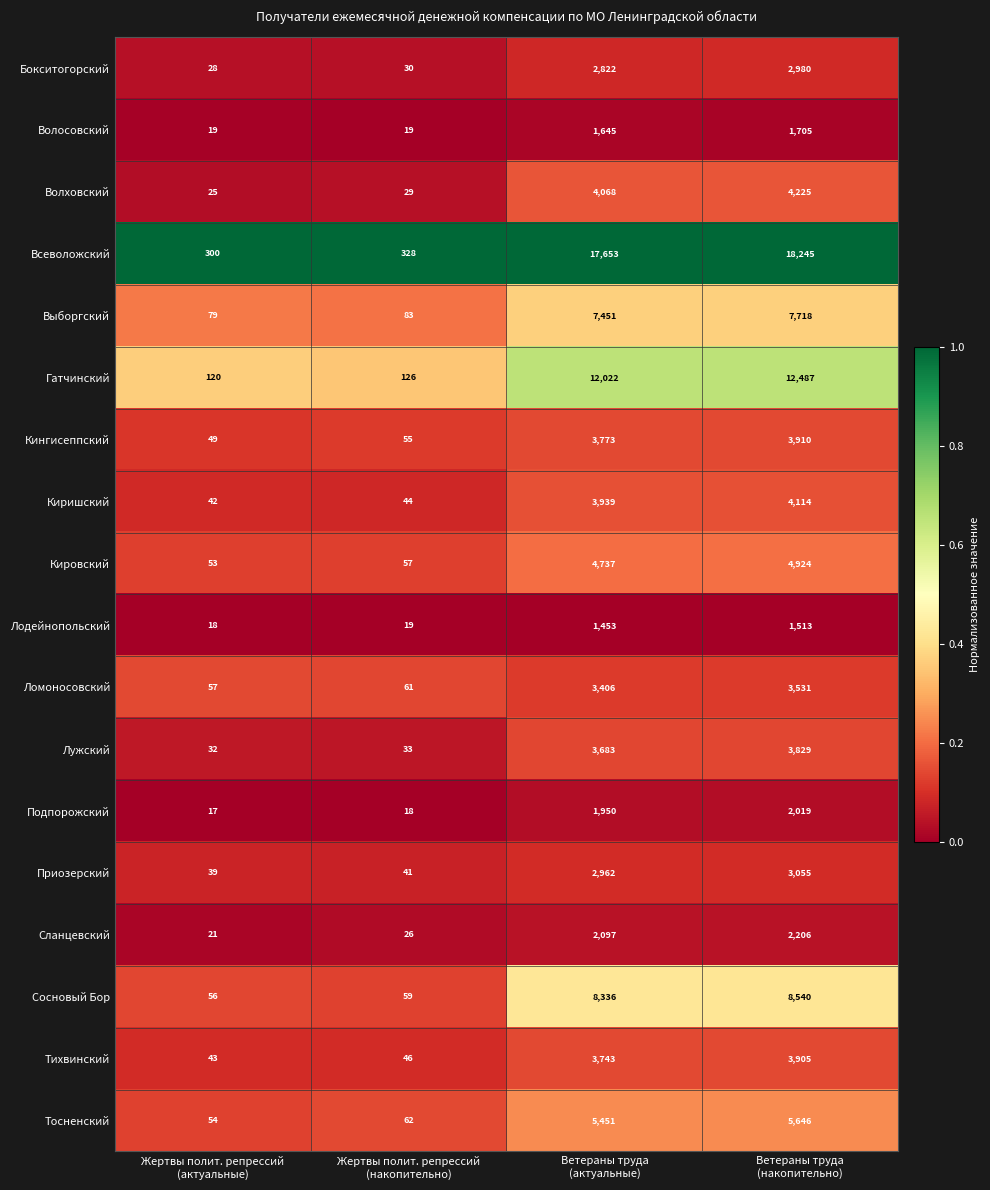

Which series changed the most between Жертвы полит. репрессий
(накопительно) and Ветераны труда
(актуальные)?

Всеволожский